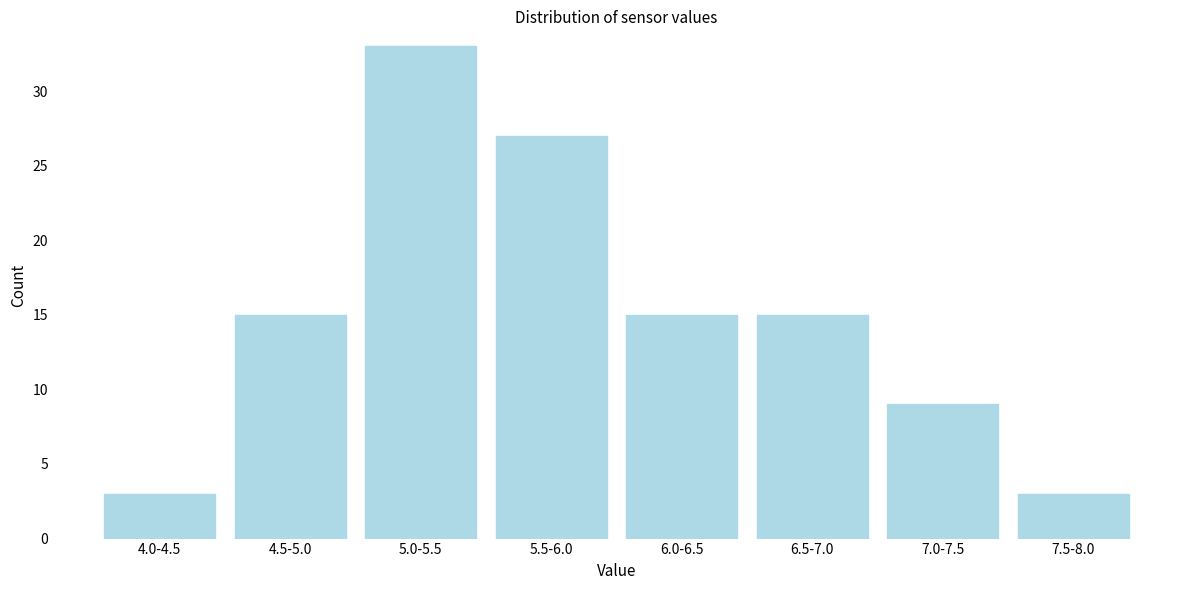

Reading left to right, extract all data points from this chart.

4.0-4.5=3	4.5-5.0=15	5.0-5.5=33	5.5-6.0=27	6.0-6.5=15	6.5-7.0=15	7.0-7.5=9	7.5-8.0=3